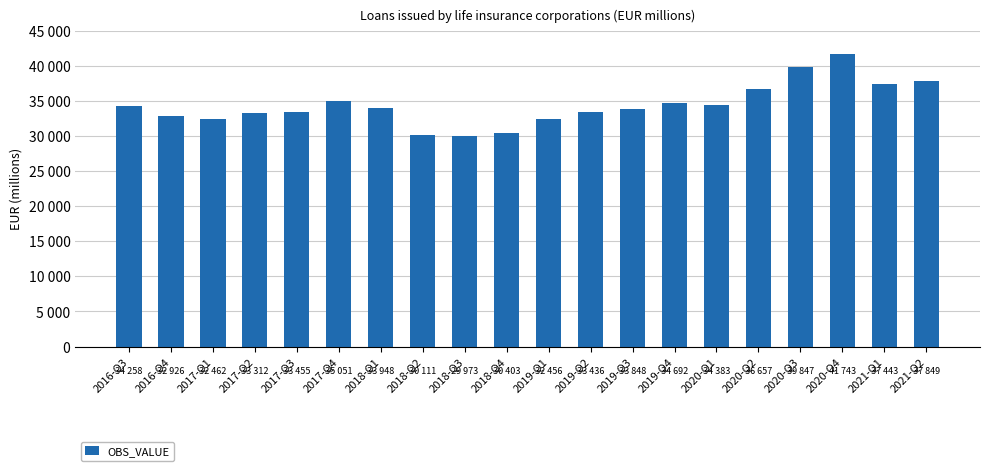

Where does the data first go above 33947?

2016-Q3